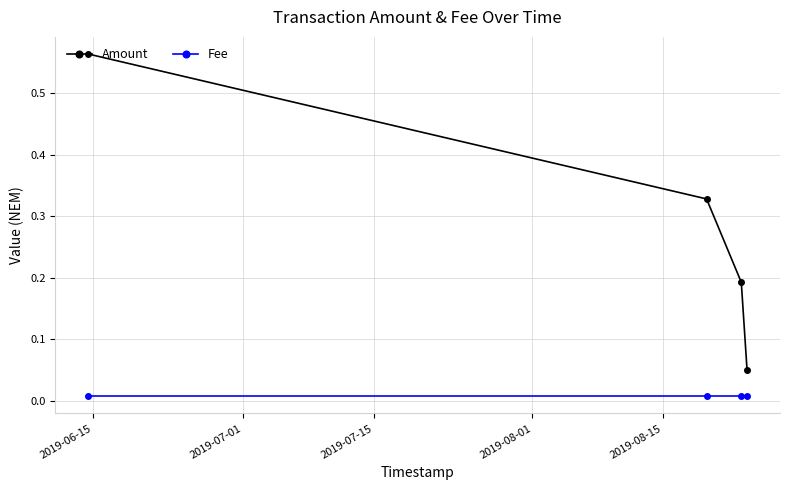

True or false: Fee has more than 2 interior local peaks.

False